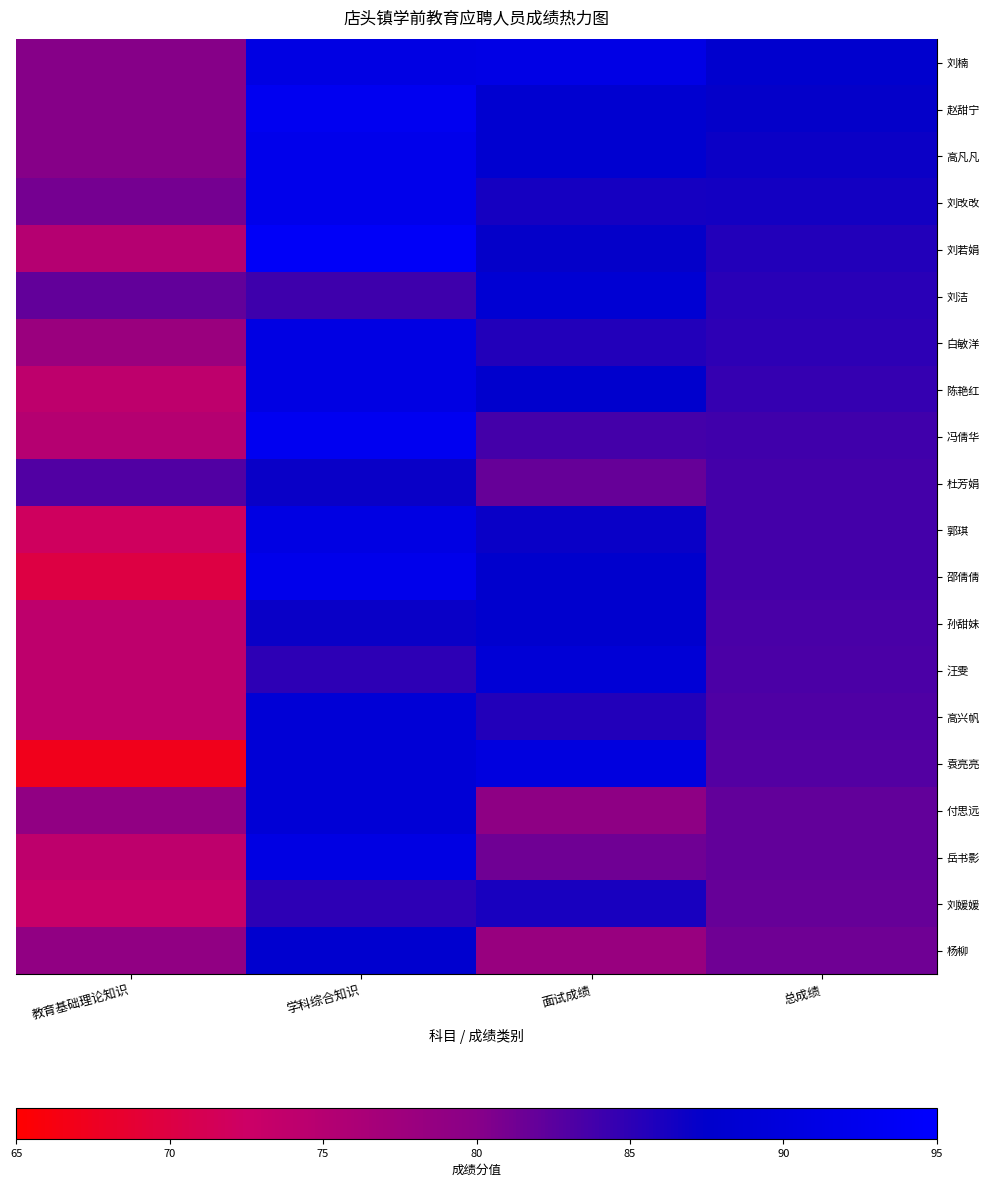

How many distinct data groups are displayed?

20